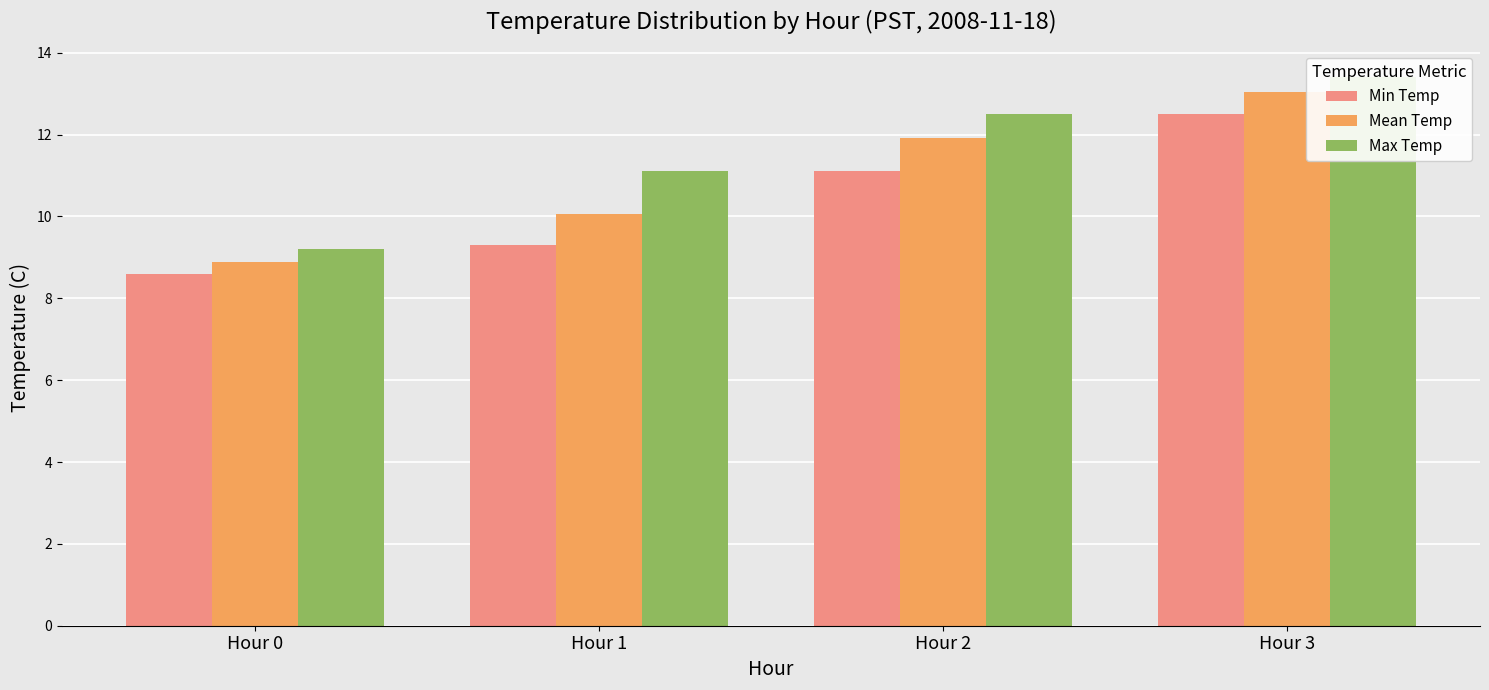

True or false: Min Temp has a value of 9.3 at Hour 1.

True